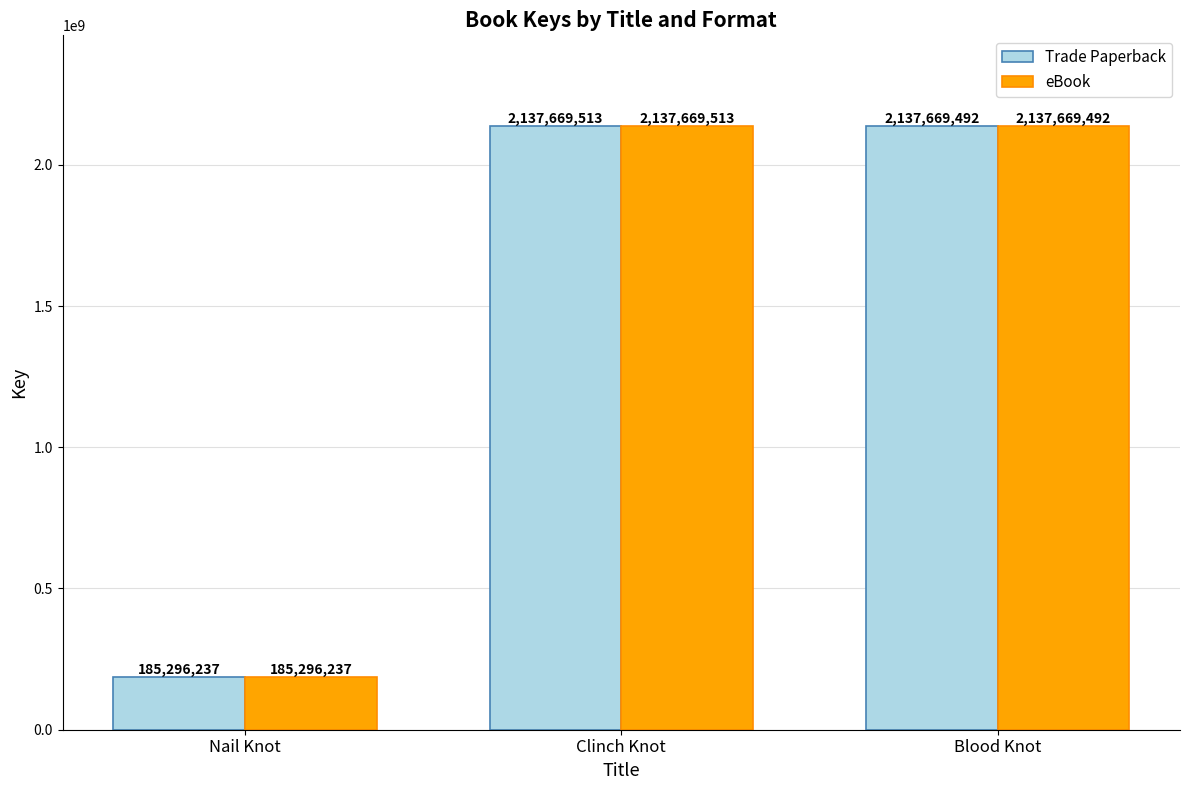

Rank the categories by eBook value from highest to lowest.

Clinch Knot, Blood Knot, Nail Knot